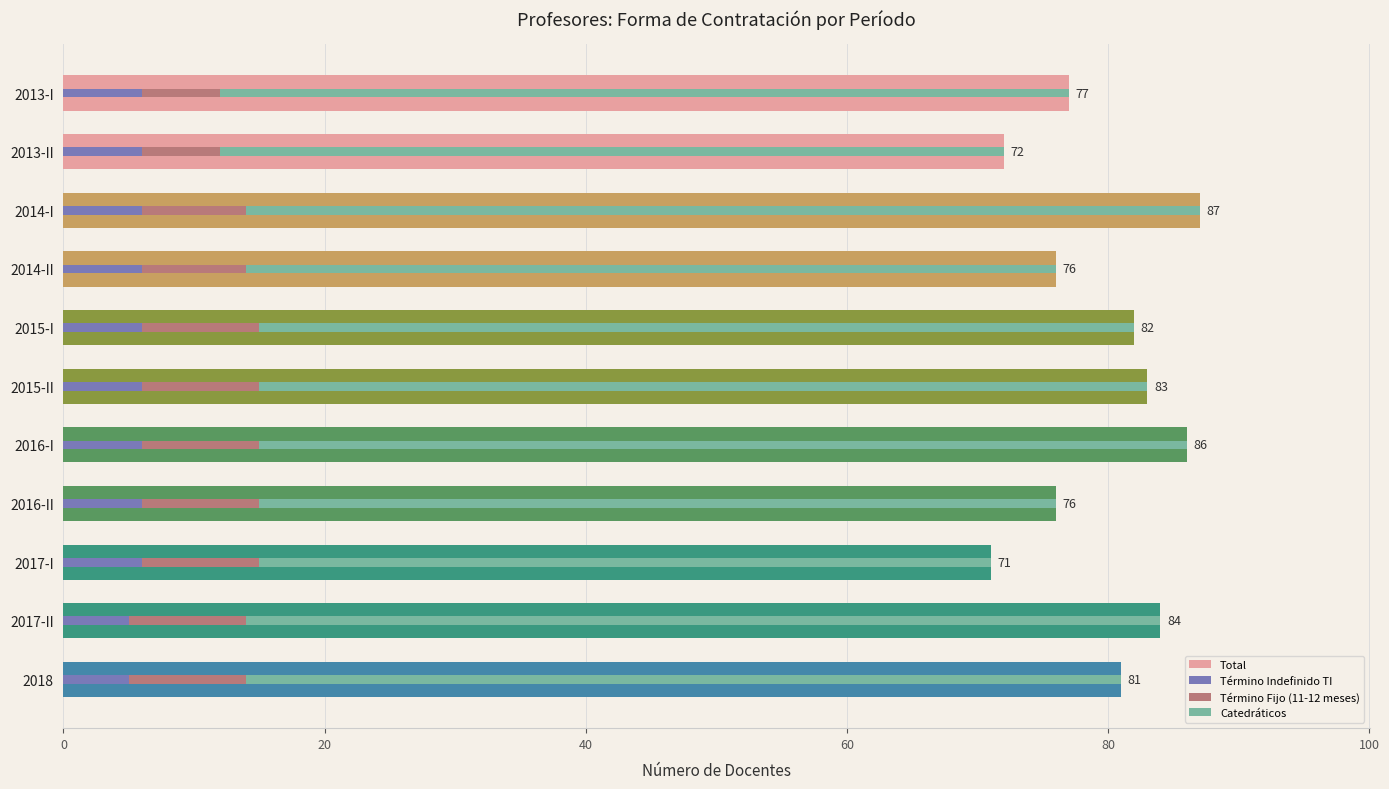

At 2017-I, list the series in order from smallest to largest.

Término Indefinido TI, Término Fijo (11-12 meses), Catedráticos, Total